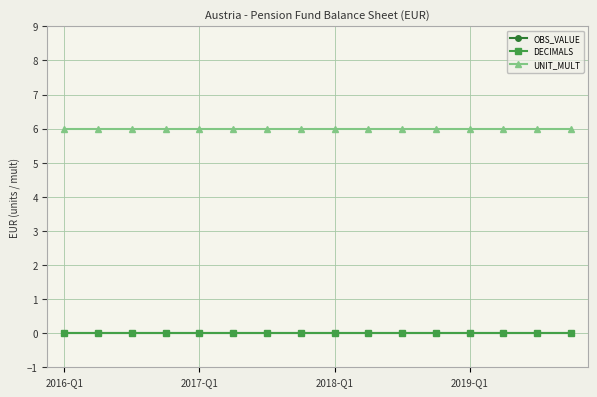

Rank the series by their maximum value, from lowest to highest.

OBS_VALUE, DECIMALS, UNIT_MULT